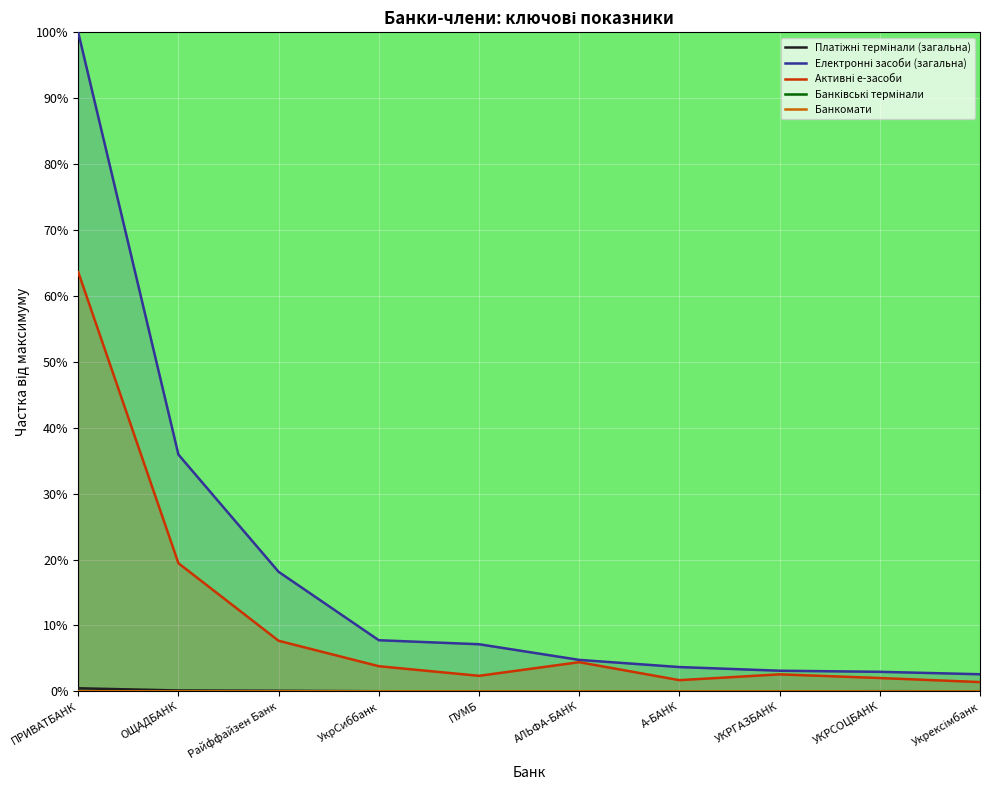

List the series in order of their peak value, highest first.

Електронні засоби (загальна), Активні е-засоби, Платіжні термінали (загальна), Банківські термінали, Банкомати